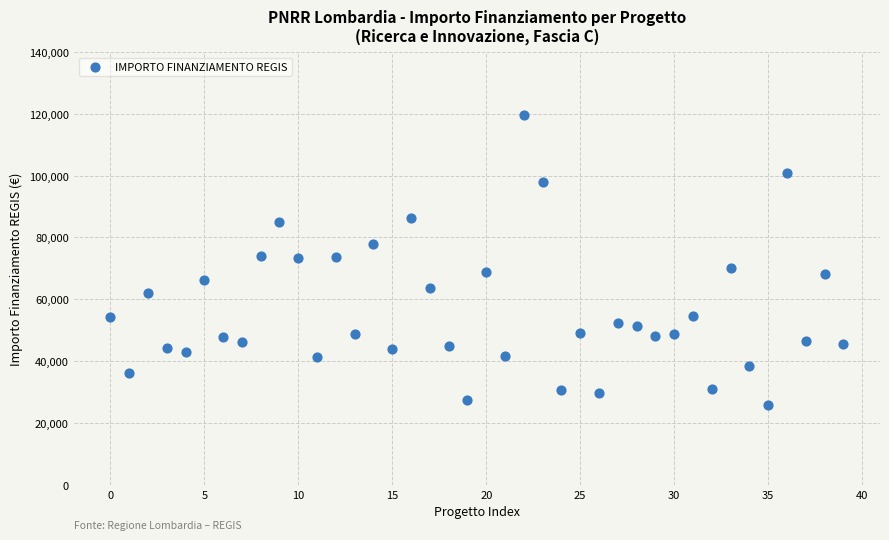

What is the range of Y values (max minus min)?

93941.0